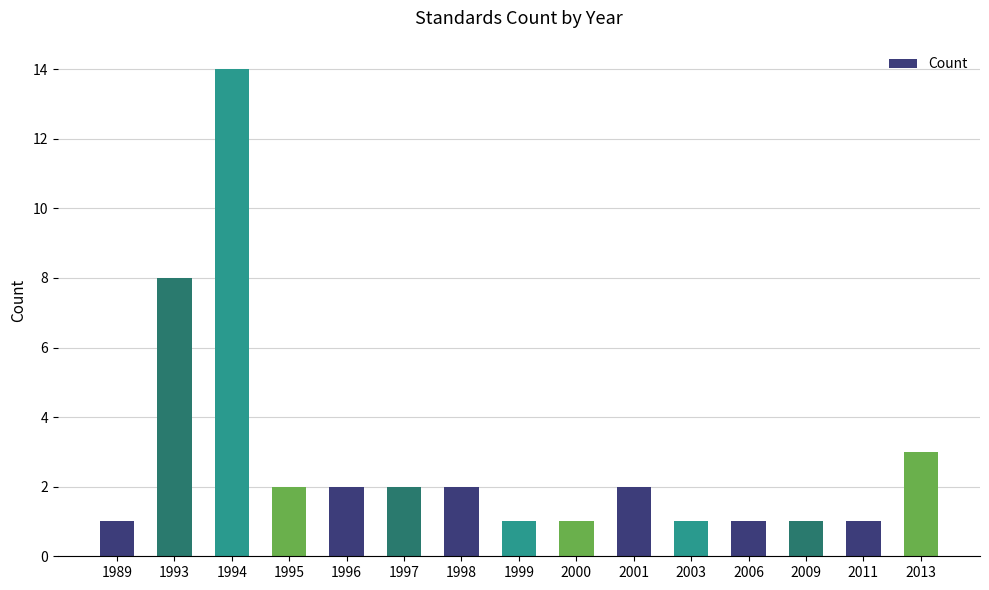

What is the ratio of the value at 2006 to the value at 1993?

0.1